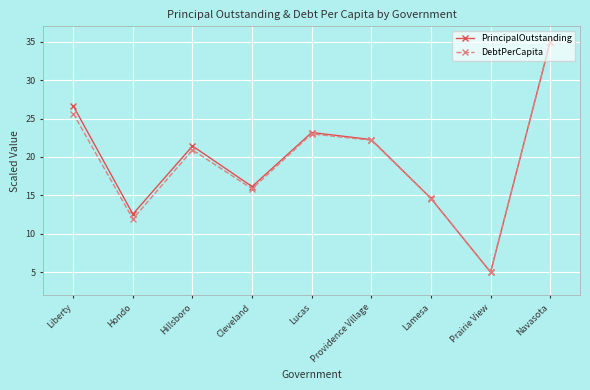

How many interior local valleys does the DebtPerCapita series have?

3